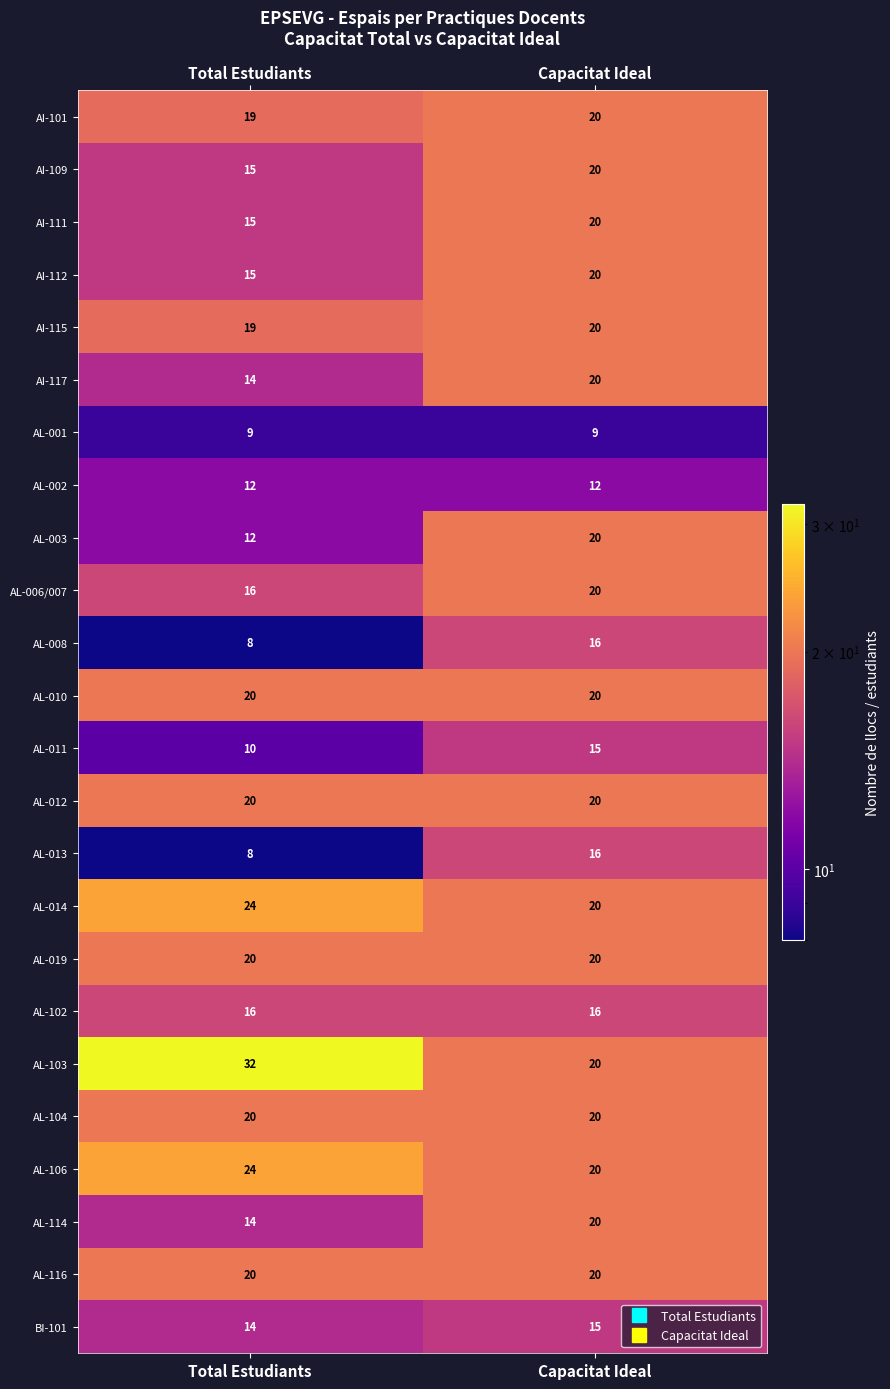

At which label is AL-011 closest to 12?

Total Estudiants